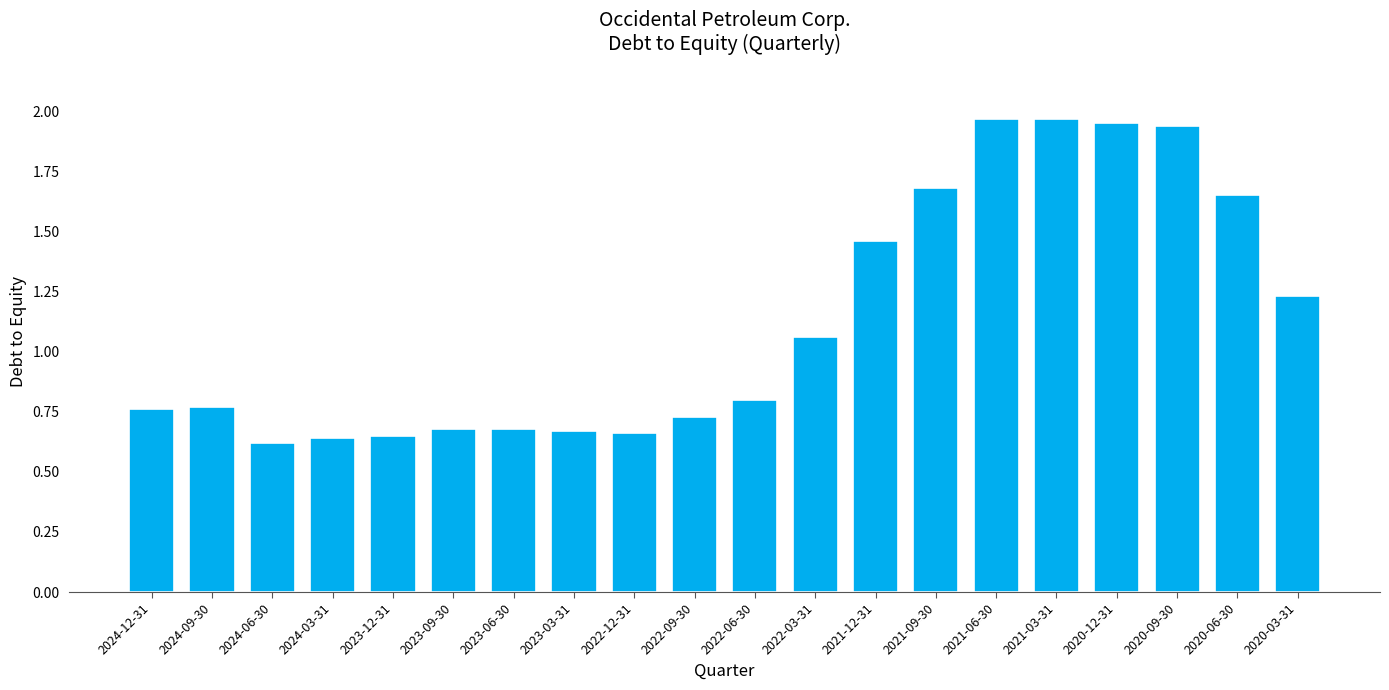

Is it true that the value at 2022-09-30 is 0.7?

True